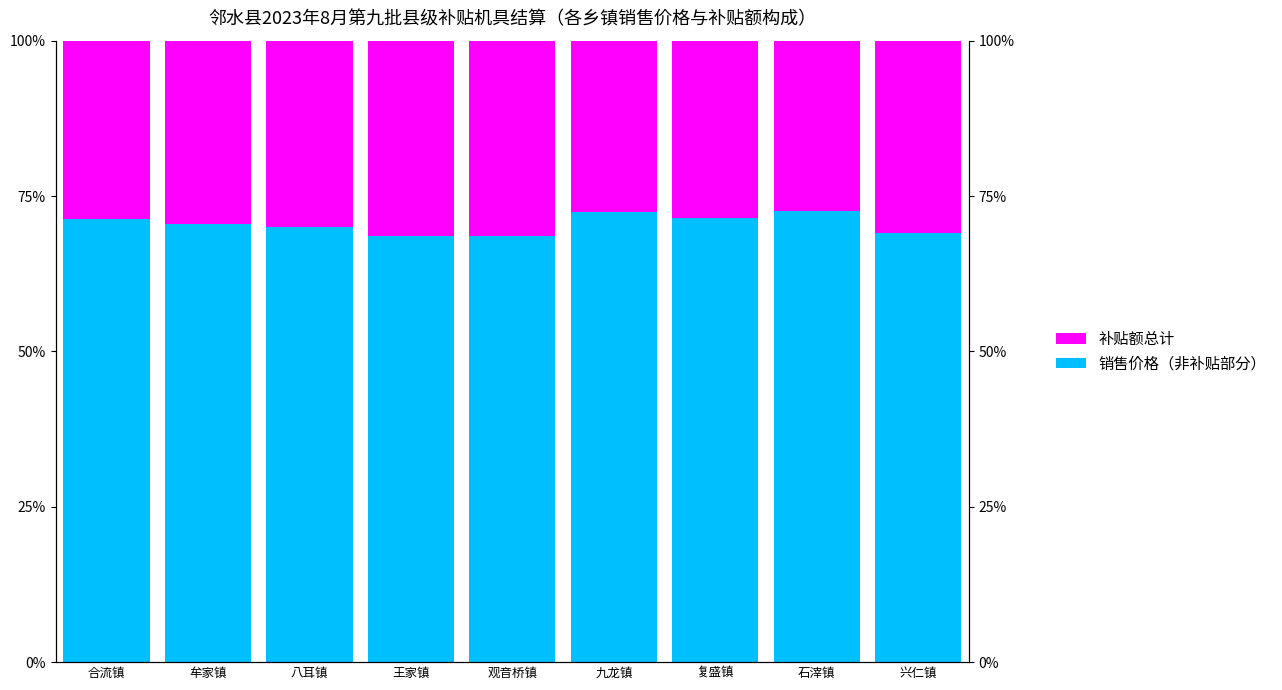

Where does the 销售价格（非补贴部分） series first go above 70?

合流镇